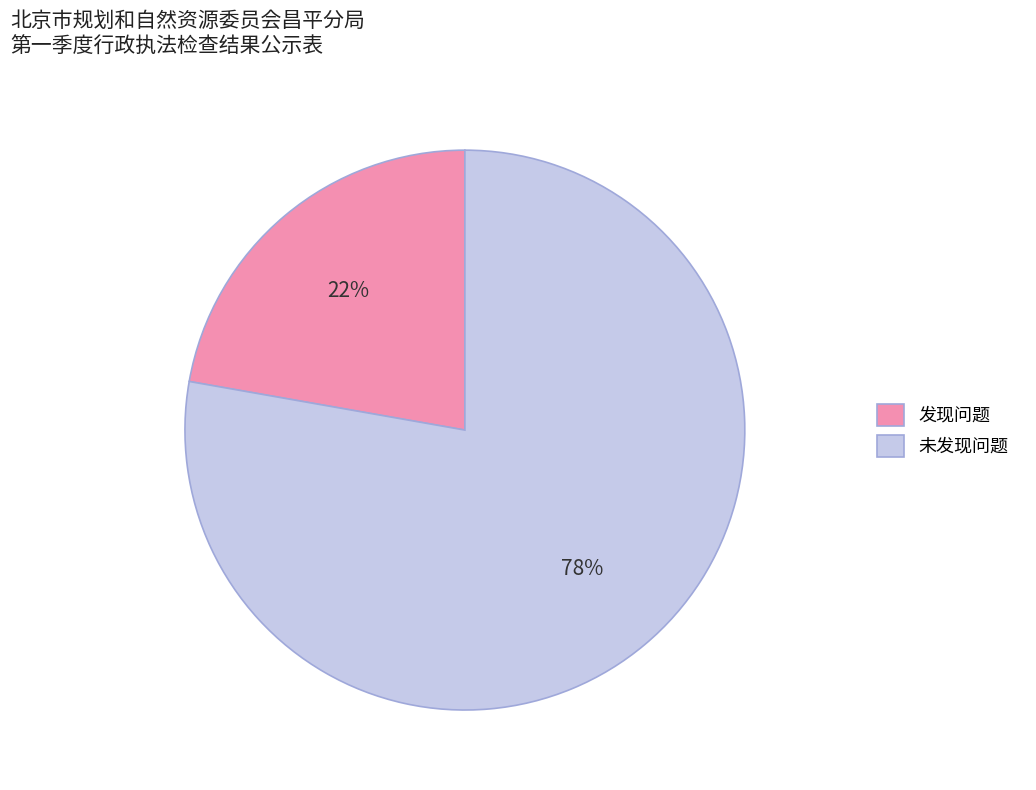

Which has a higher value, 未发现问题 or 发现问题?

未发现问题